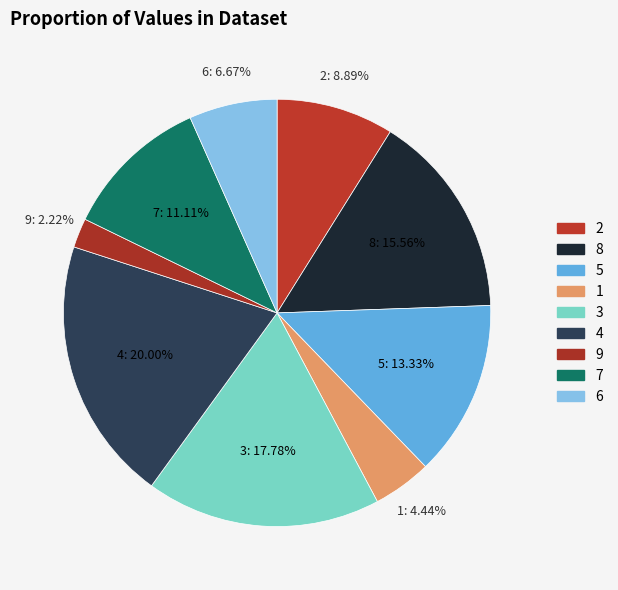

Count the number of slices in the pie.

9